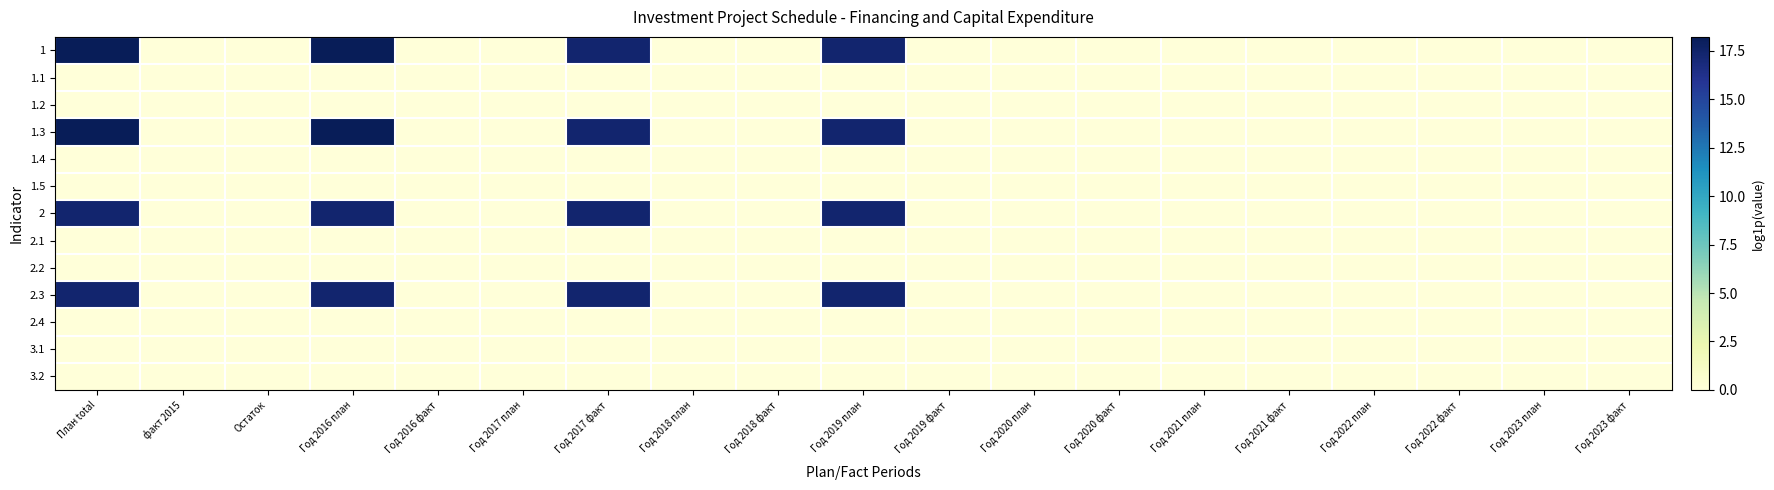

At which category does the chart reach its minimum across all series?

факт 2015